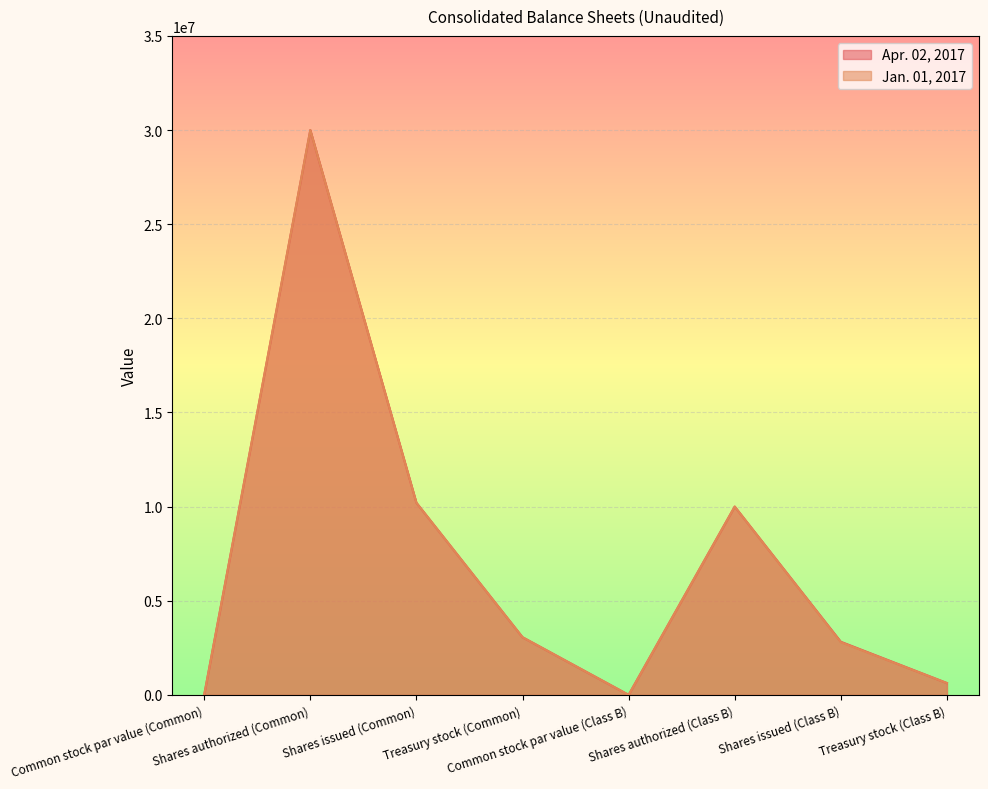

What is the label of the 2nd point from the right?

Shares issued (Class B)